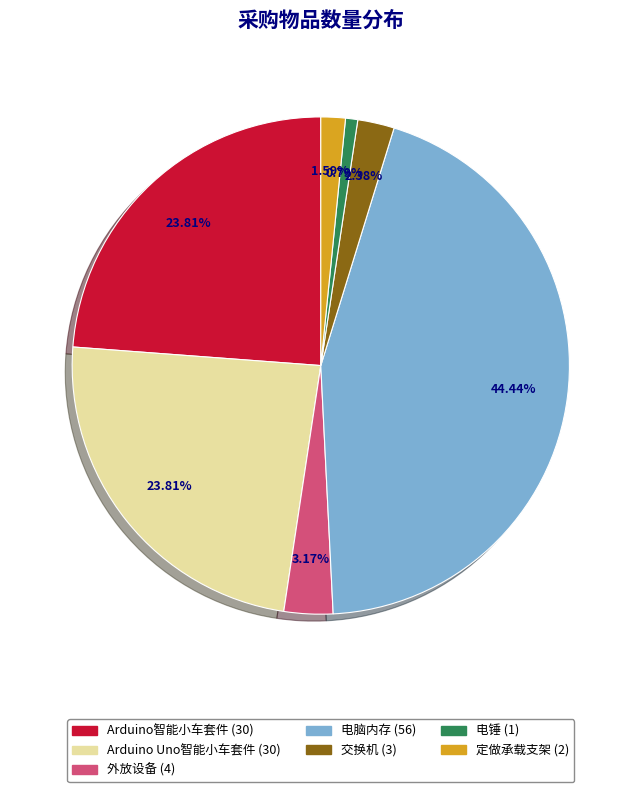

To the nearest percent, what is the combined percentage of Arduino智能小车套件 and 外放设备?

27%